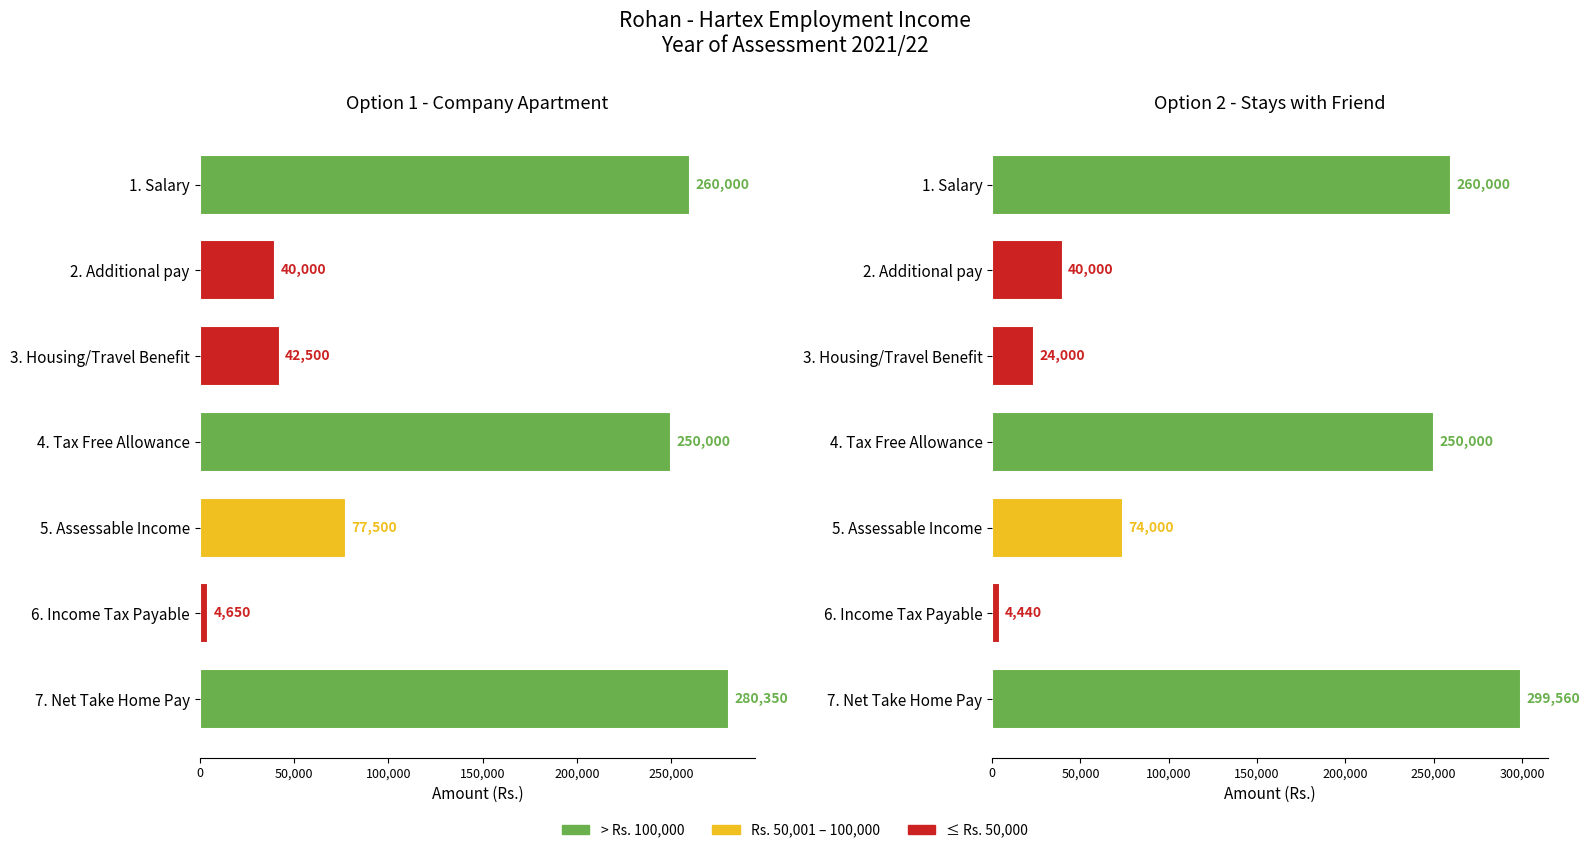

At how many categories does at least one series exceed 81203?

3